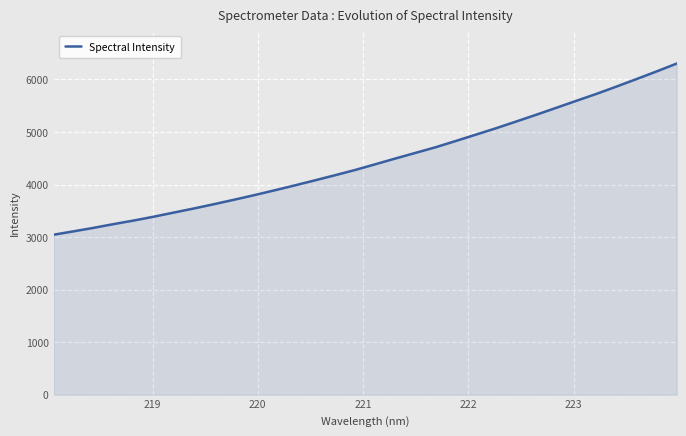

What is the smallest value displayed?

3044.6